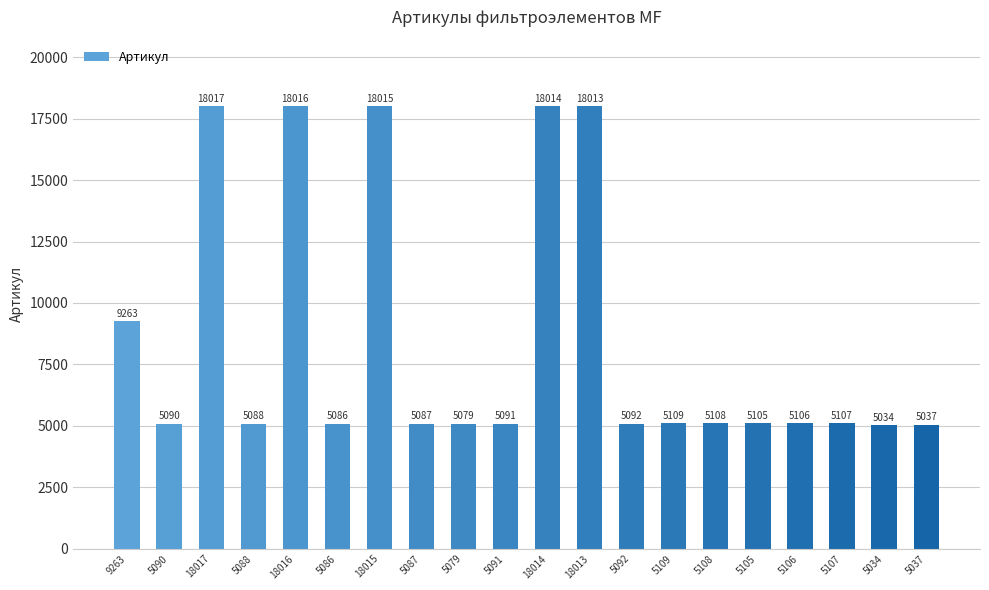

Reading right to left, extract all data points from this chart.

5037	5034	5107	5106	5105	5108	5109	5092	18013	18014	5091	5079	5087	18015	5086	18016	5088	18017	5090	9263